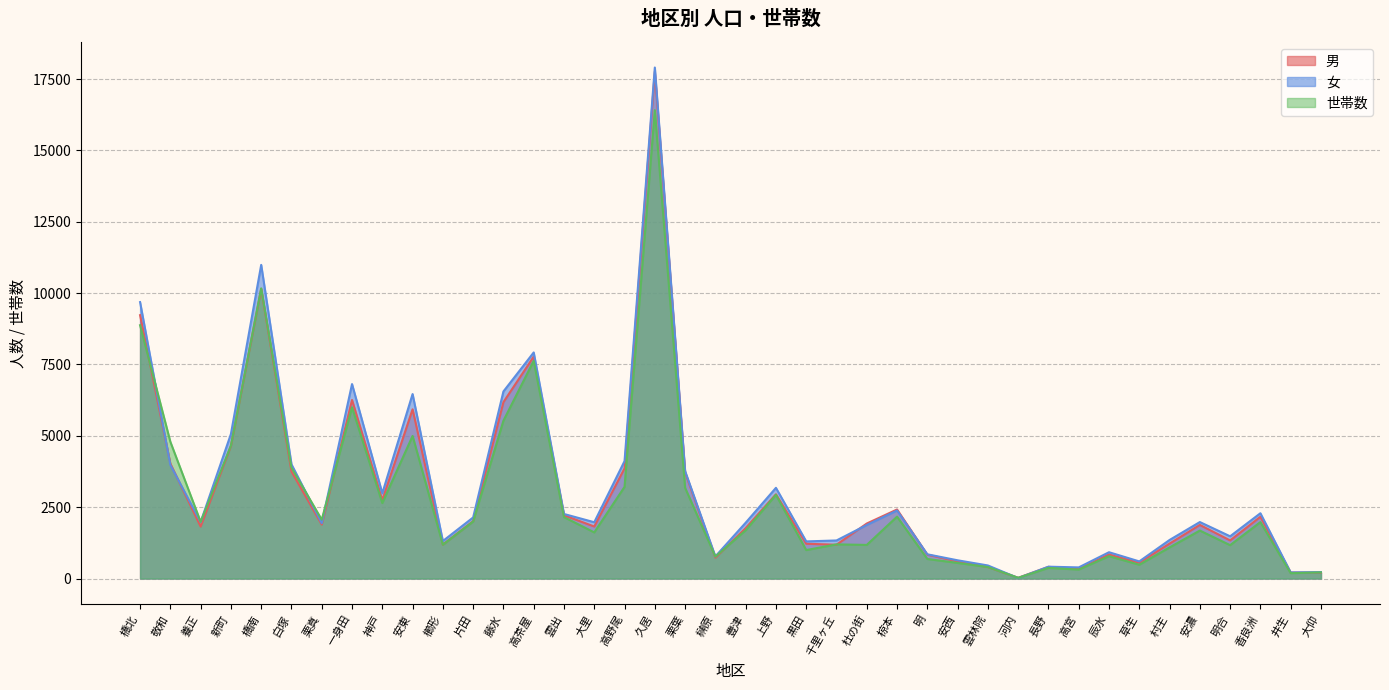

How many times do 女 and 世帯数 cross each other?

6